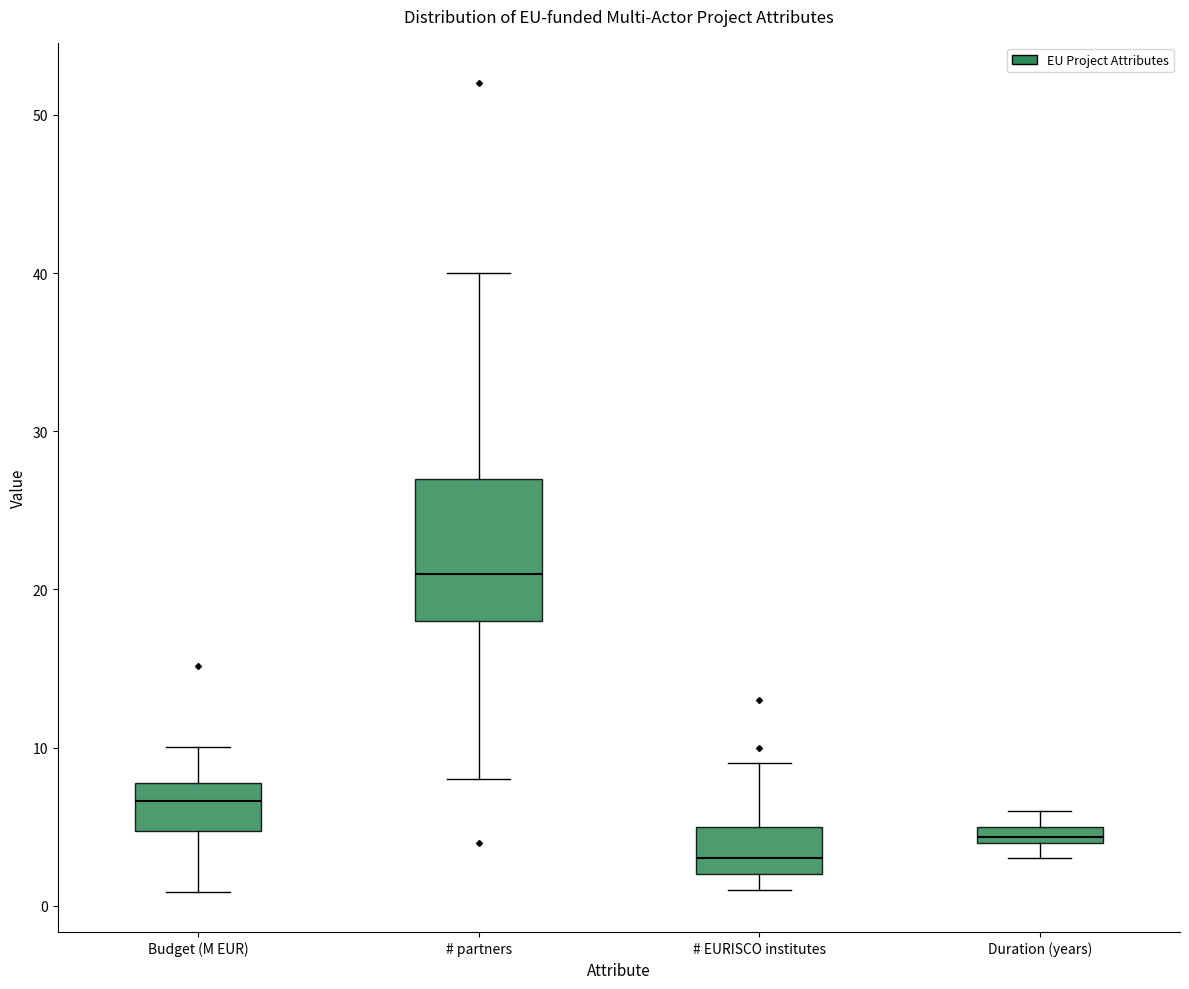

Which box has the lowest median line?

# EURISCO institutes